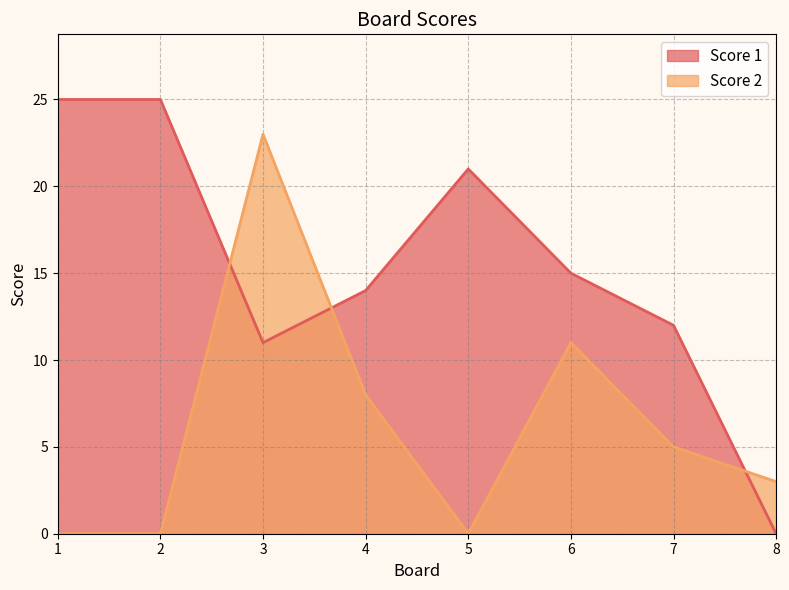

What is the spread (max minus min) of values at 1?

25